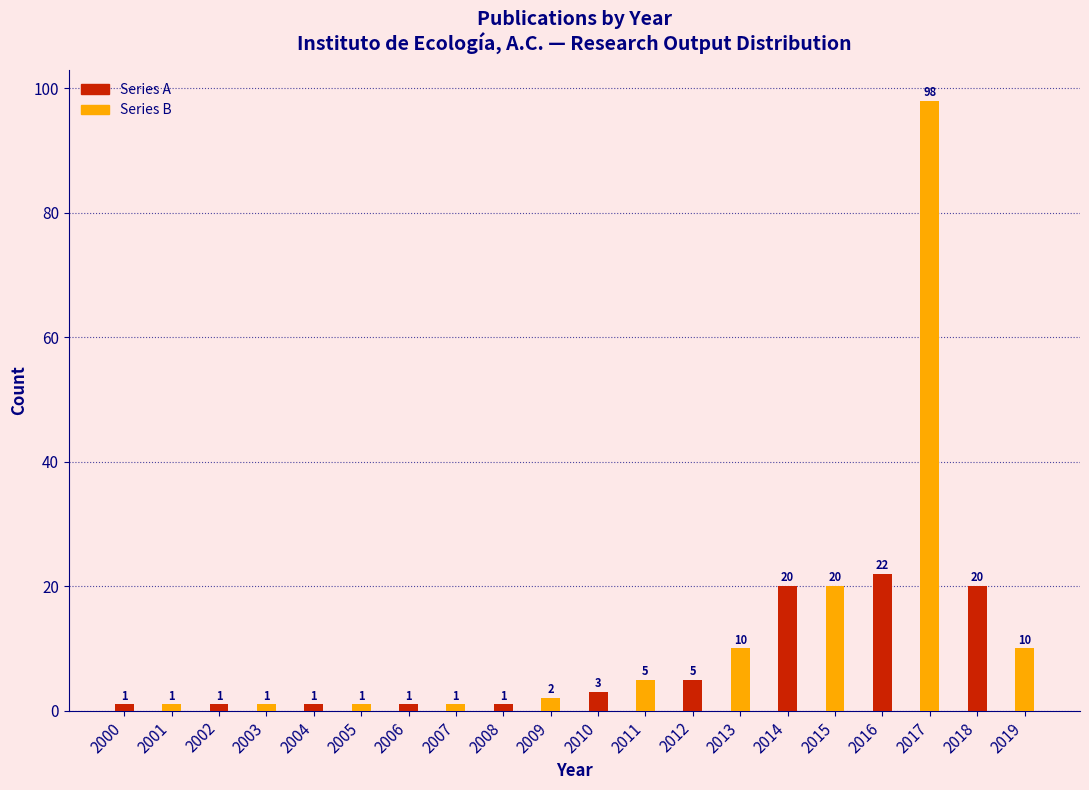

At which category does the chart reach its peak across all series?

2016